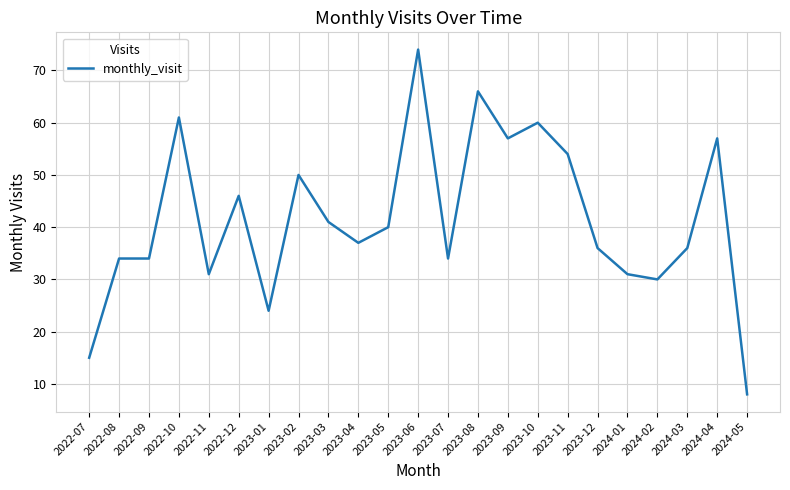

Approximately how many times larger is the value at 2022-08 compared to 2022-11?

1.1